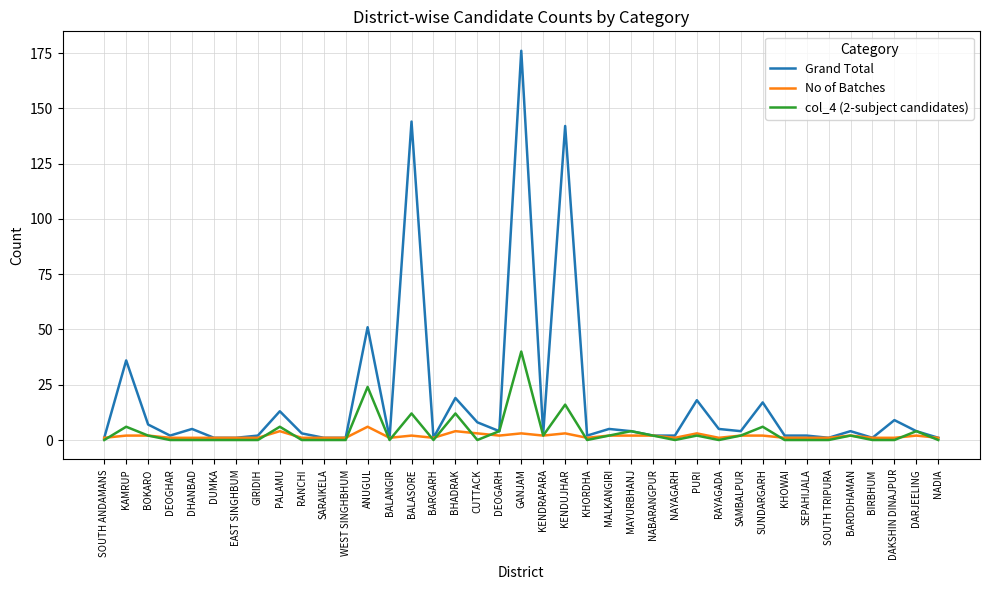

At which label does col_4 (2-subject candidates) reach its peak?

GANJAM